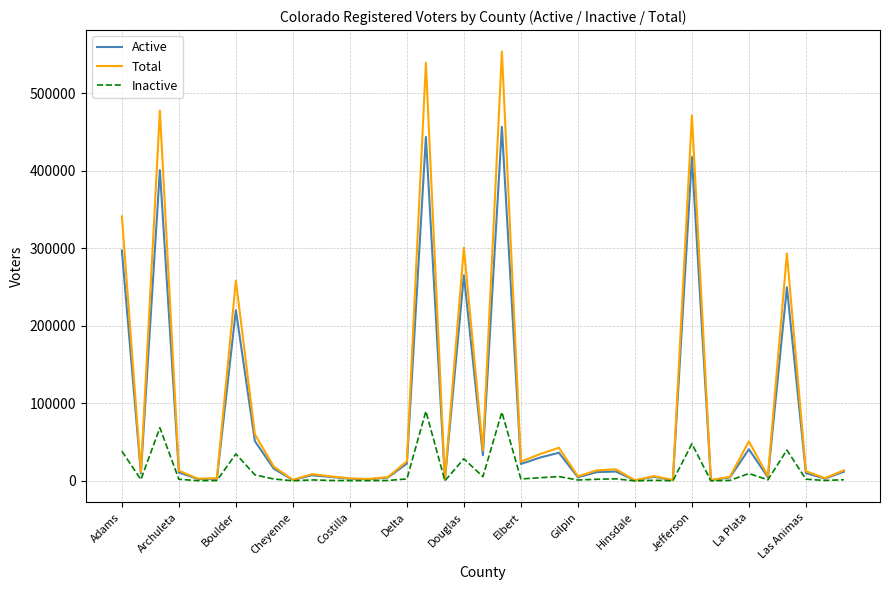

What is the difference between the maximum and second lowest values in the Active series?

455716